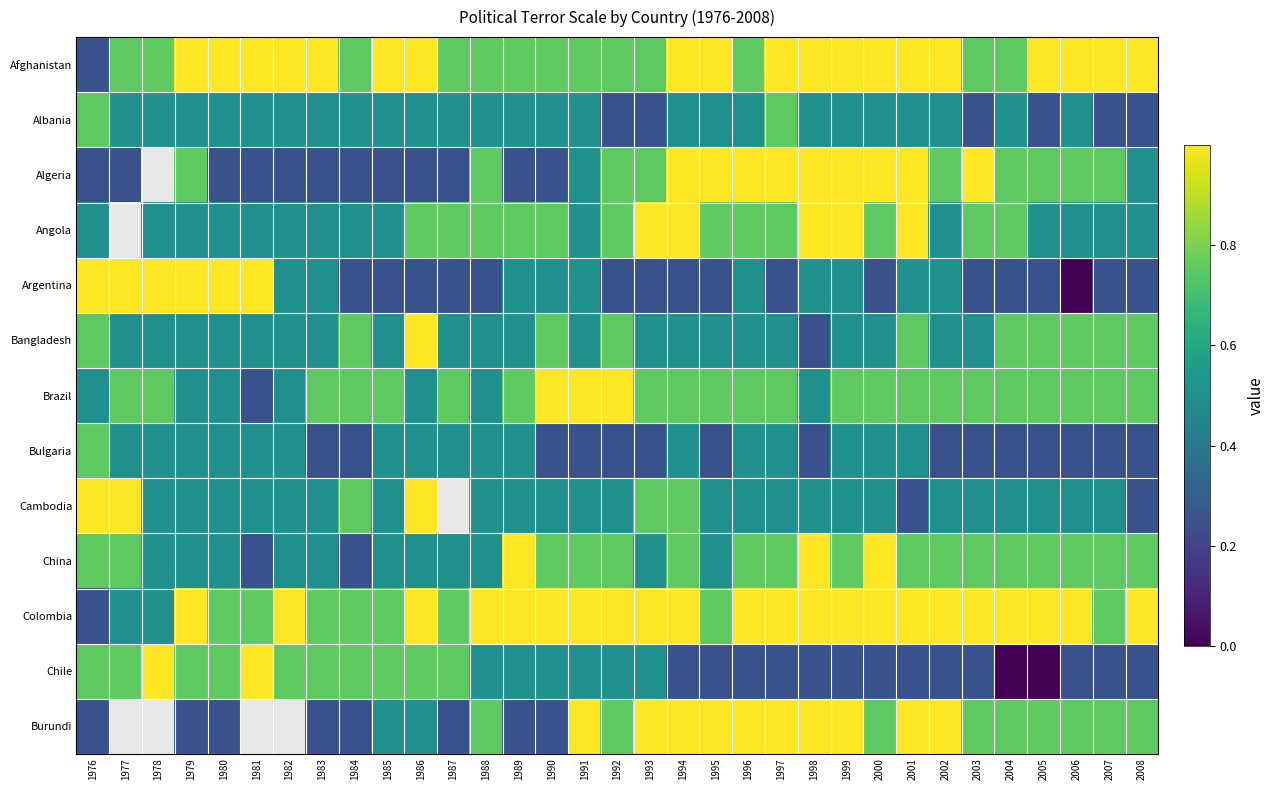

How many positive values does the Algeria series have?

32